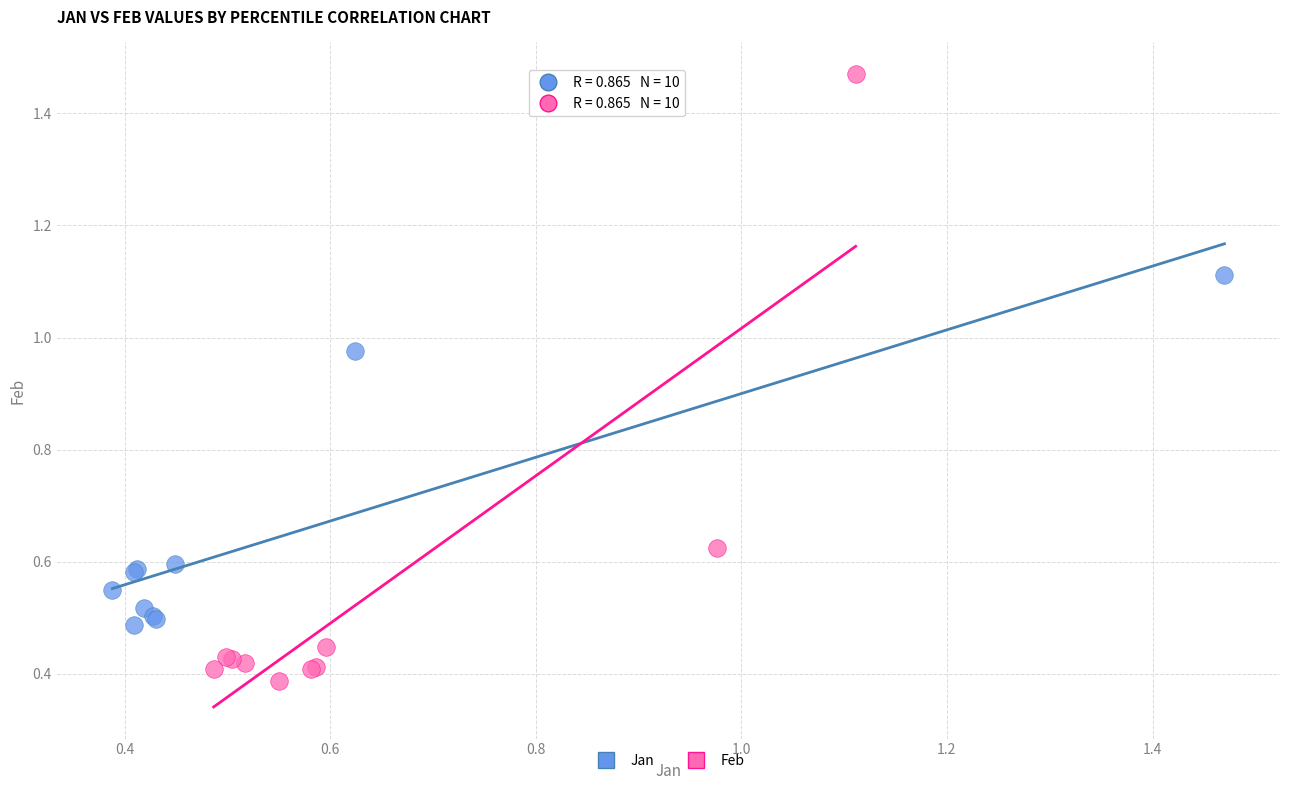

What are all the series names shown in the legend?

Jan, Feb